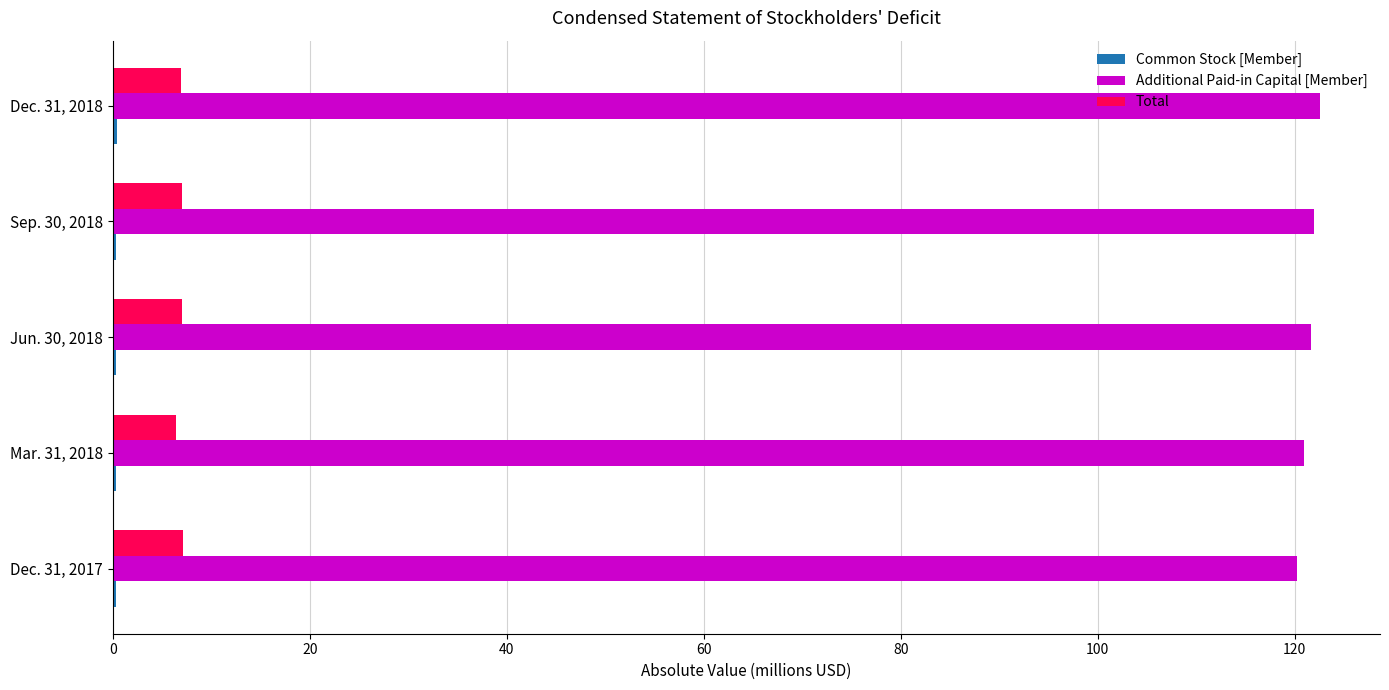

What is the maximum value for Additional Paid-in Capital [Member]?

122.5